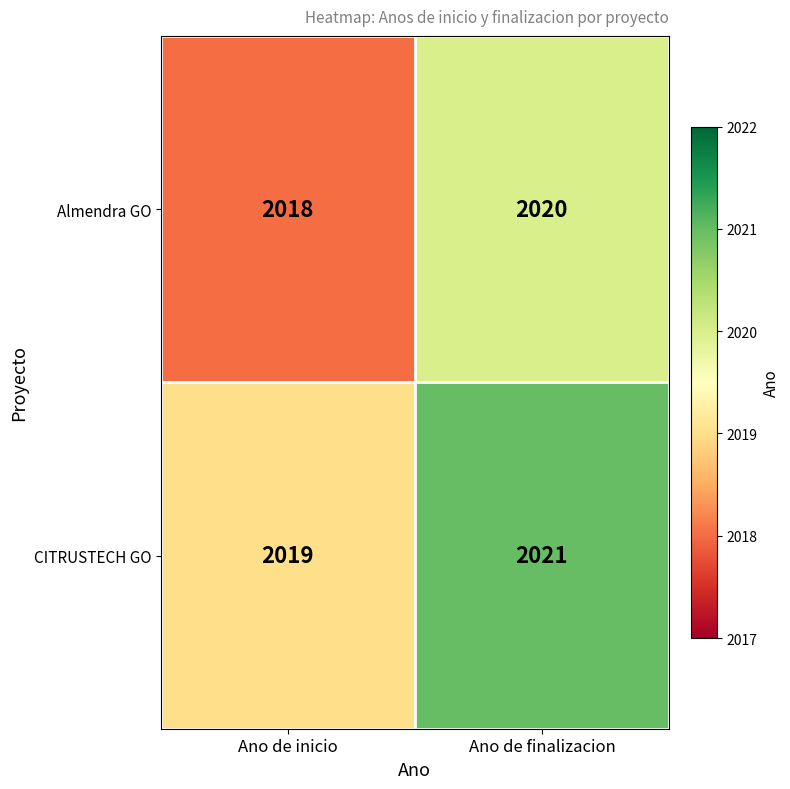

Count the number of data series in this chart.

2